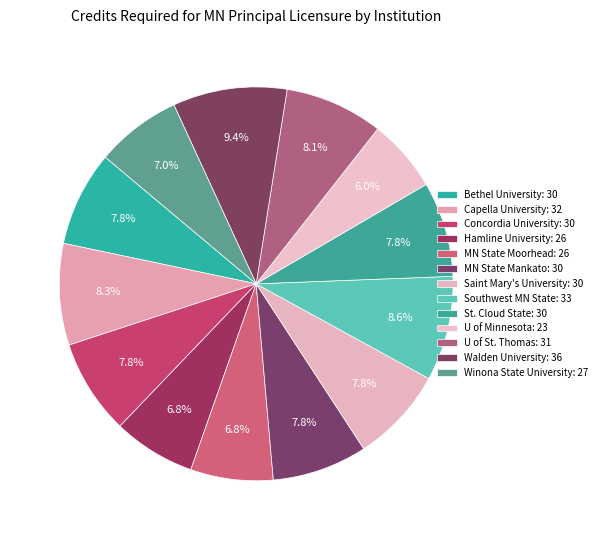

Is MN State Moorhead the majority of the pie?

No